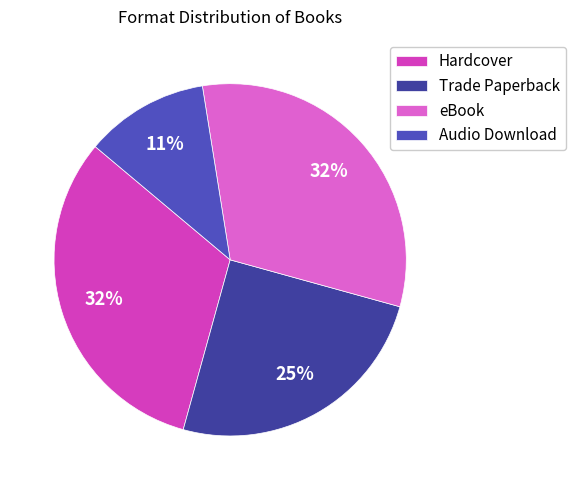

Is there a majority slice in this chart?

No